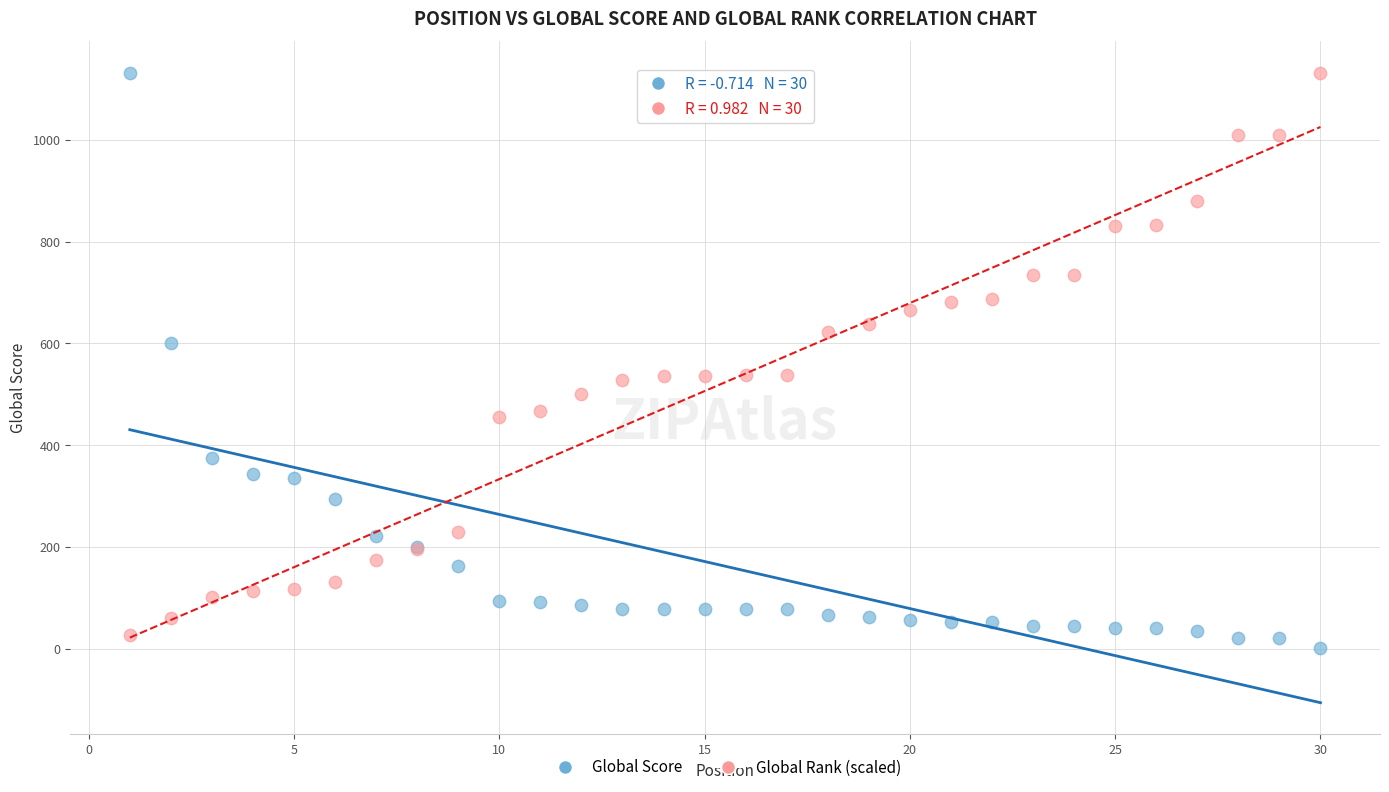

What is the X range (max minus min) for the scatter plot?

29.0